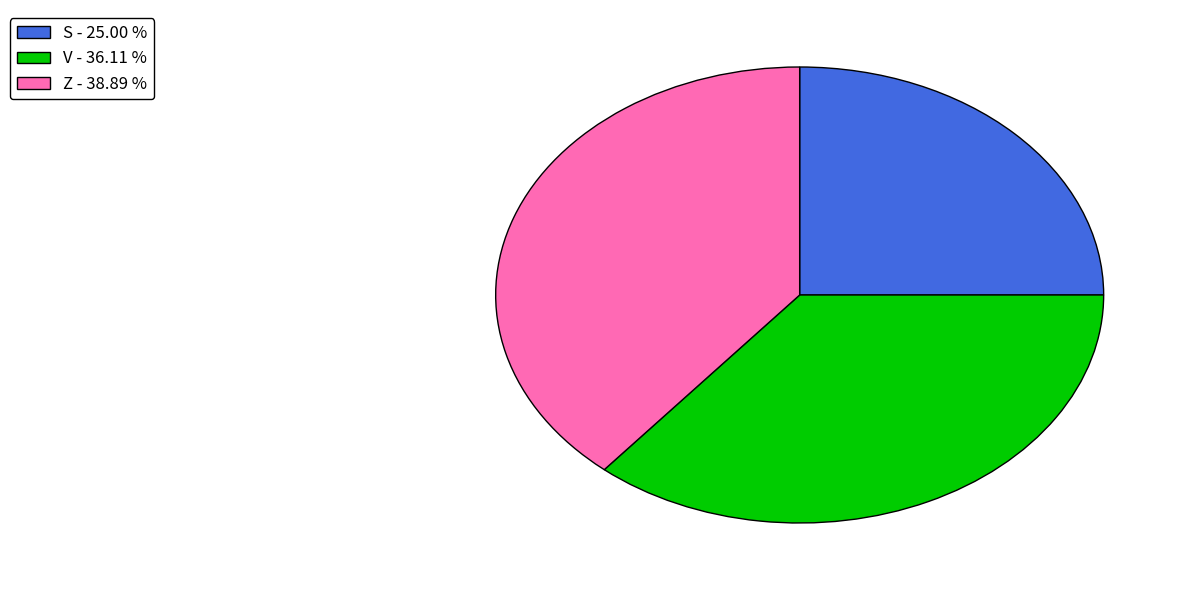

Count the number of slices in the pie.

3